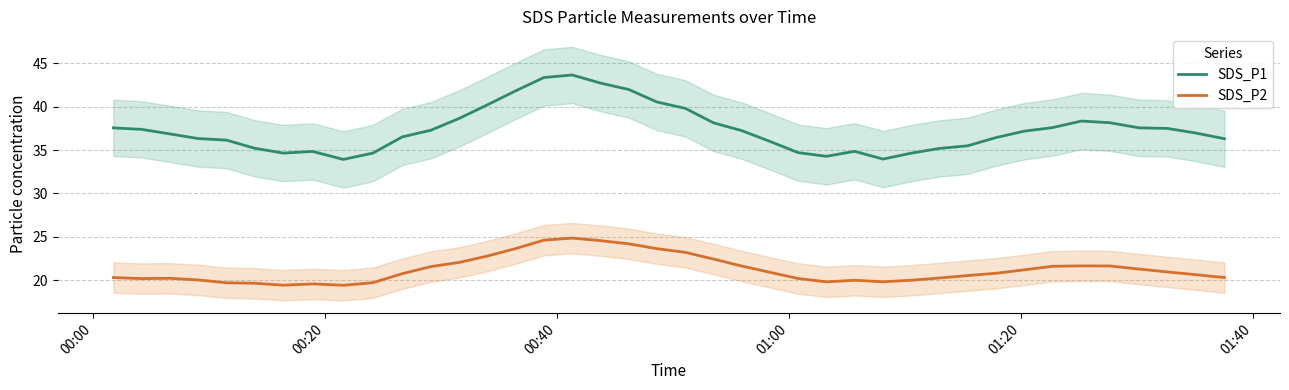

True or false: SDS_P2 and SDS_P1 intersect in this chart.

False